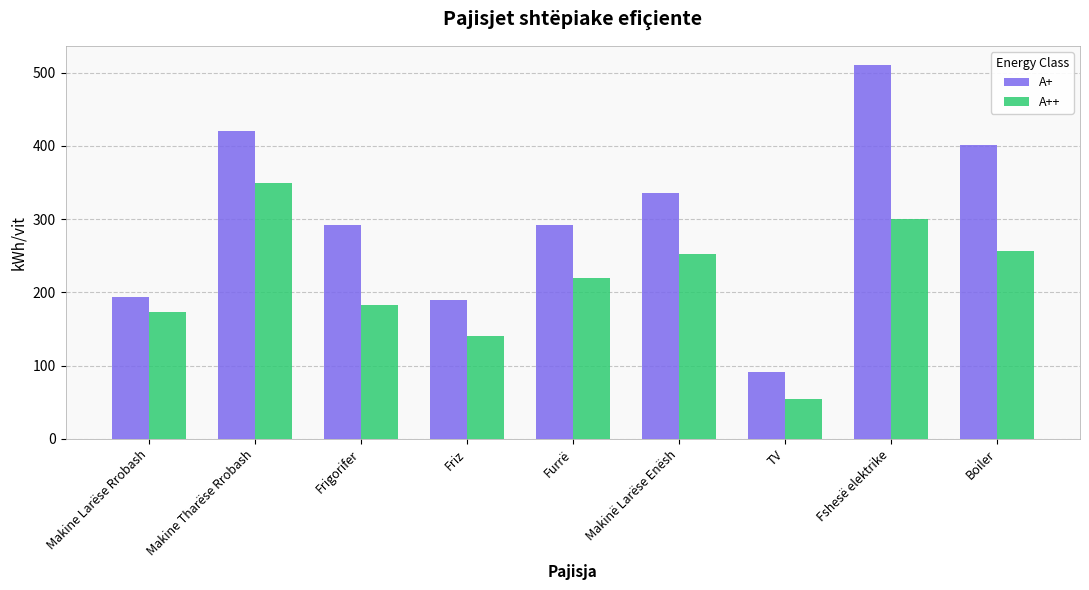

What is the difference between the A+ values at Fshesë elektrike and TV?

420